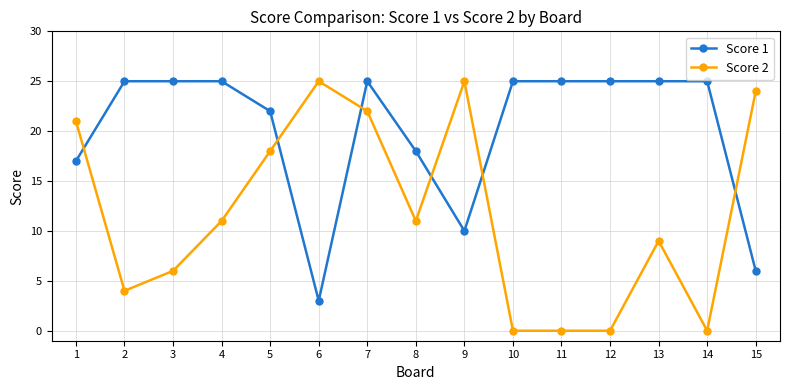

Which series has the largest range (max minus min)?

Score 2